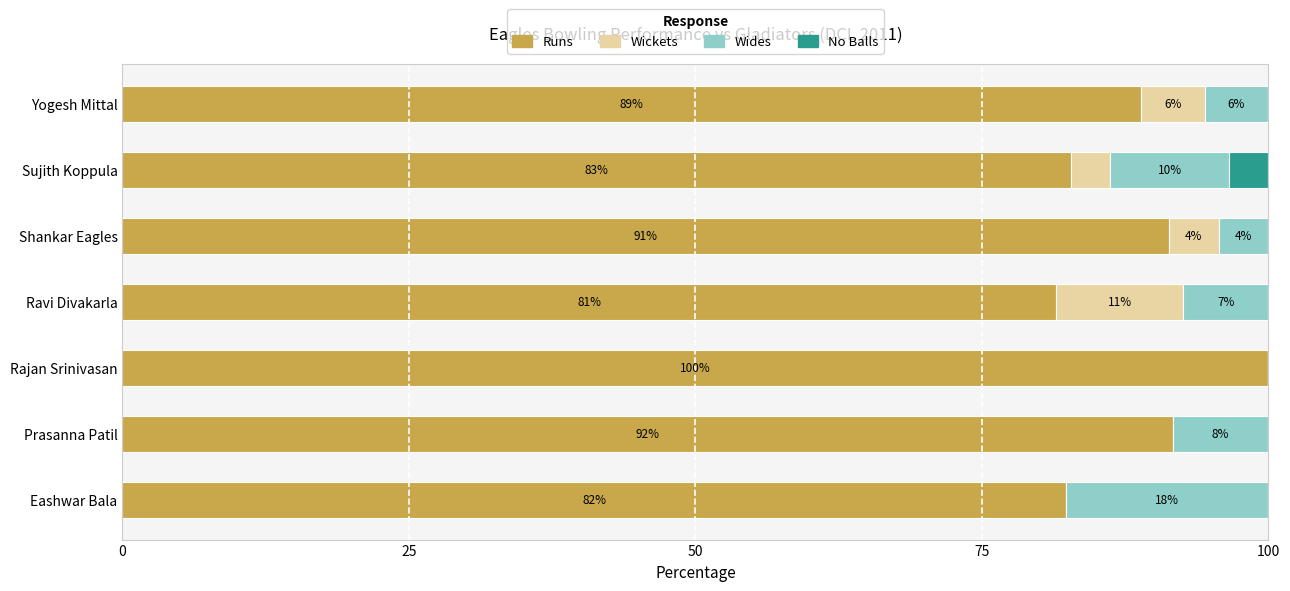

What are all the series names shown in the legend?

Runs, Wickets, Wides, No Balls